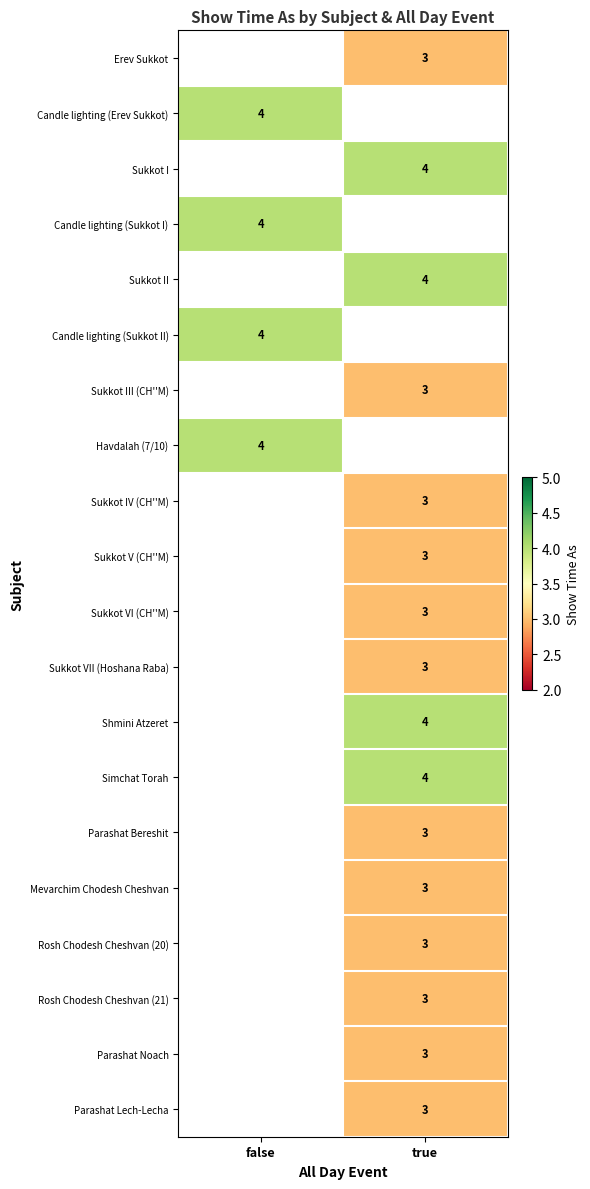

The Erev Sukkot series shows 2 at true. True or false?

False